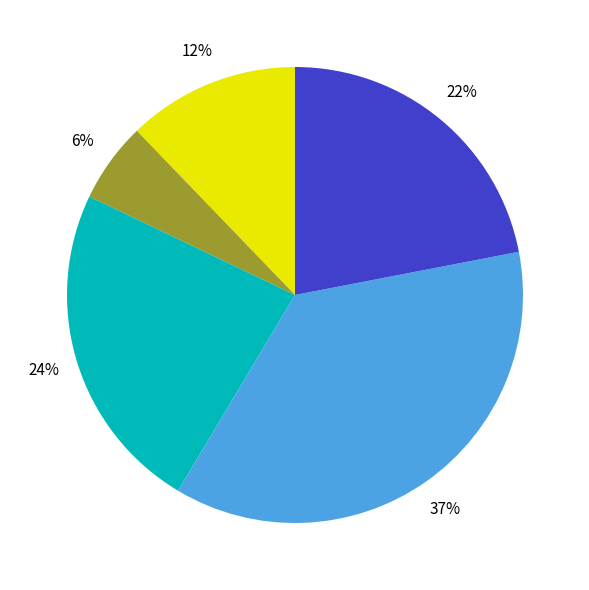

Is there any slice that represents more than half of the pie?

No